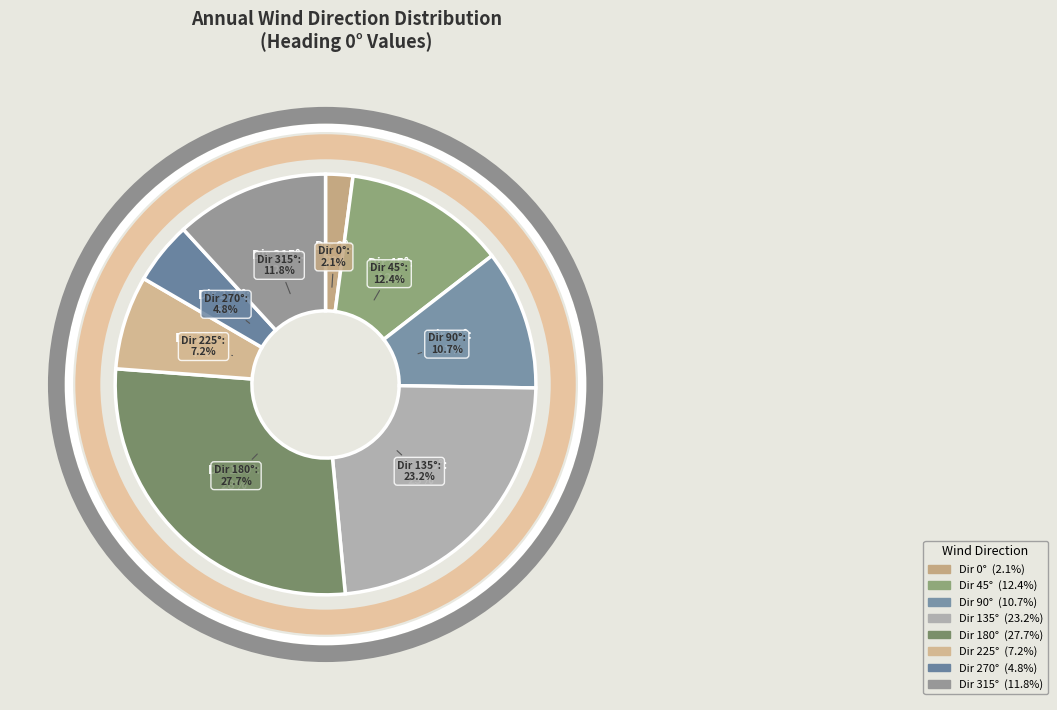

Is it true that 135 is 15% of the pie?

False